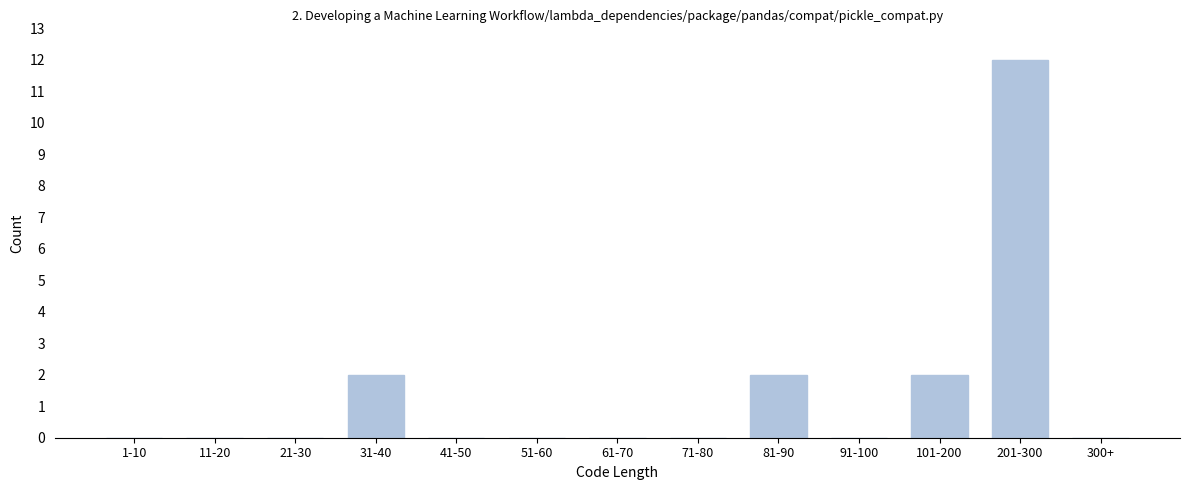

Reading left to right, transcribe all the data shown in this chart.

1-10=0	11-20=0	21-30=0	31-40=2	41-50=0	51-60=0	61-70=0	71-80=0	81-90=2	91-100=0	101-200=2	201-300=12	300+=0